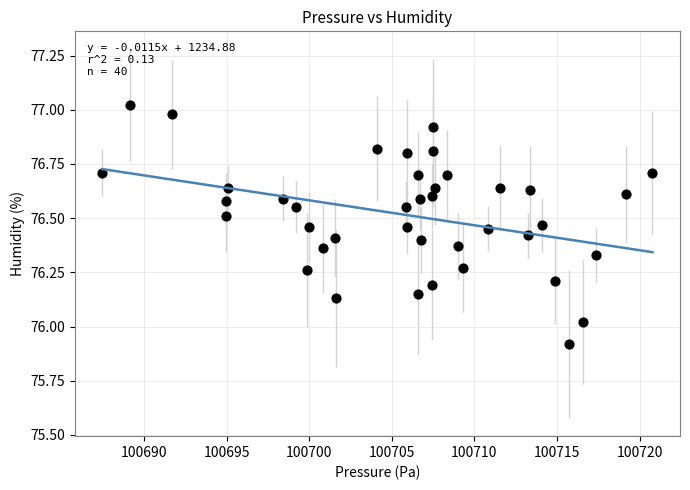

What is the range of Y values (max minus min)?

1.1